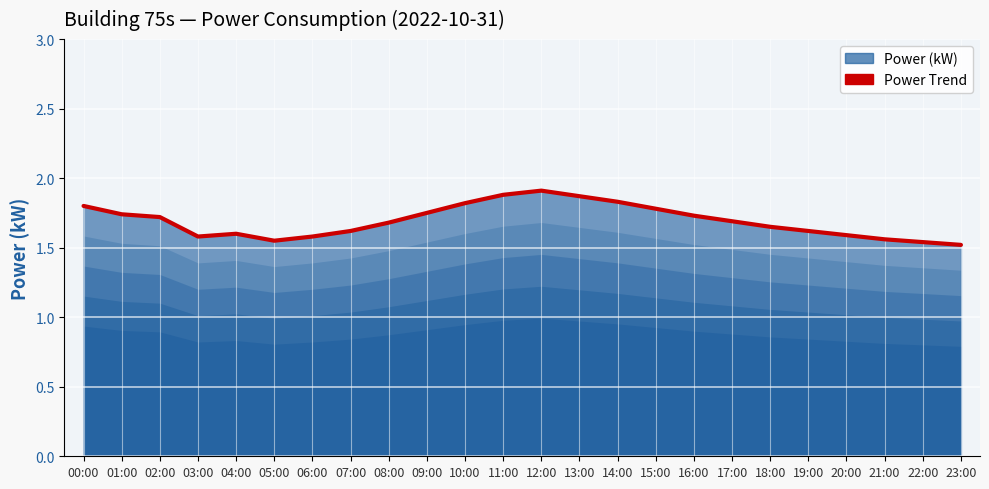

Reading left to right, transcribe all the data shown in this chart.

00:00=1.8	01:00=1.7	02:00=1.7	03:00=1.6	04:00=1.6	05:00=1.6	06:00=1.6	07:00=1.6	08:00=1.7	09:00=1.8	10:00=1.8	11:00=1.9	12:00=1.9	13:00=1.9	14:00=1.8	15:00=1.8	16:00=1.7	17:00=1.7	18:00=1.6	19:00=1.6	20:00=1.6	21:00=1.6	22:00=1.5	23:00=1.5